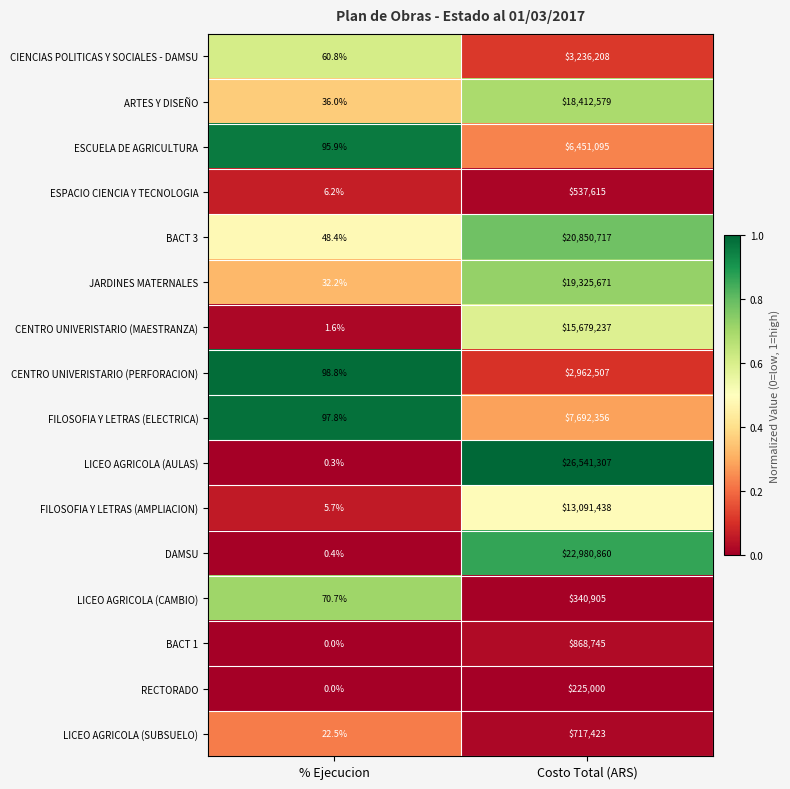

Which series changed the most between % Ejecucion and Costo Total (ARS)?

LICEO AGRICOLA (AULAS)